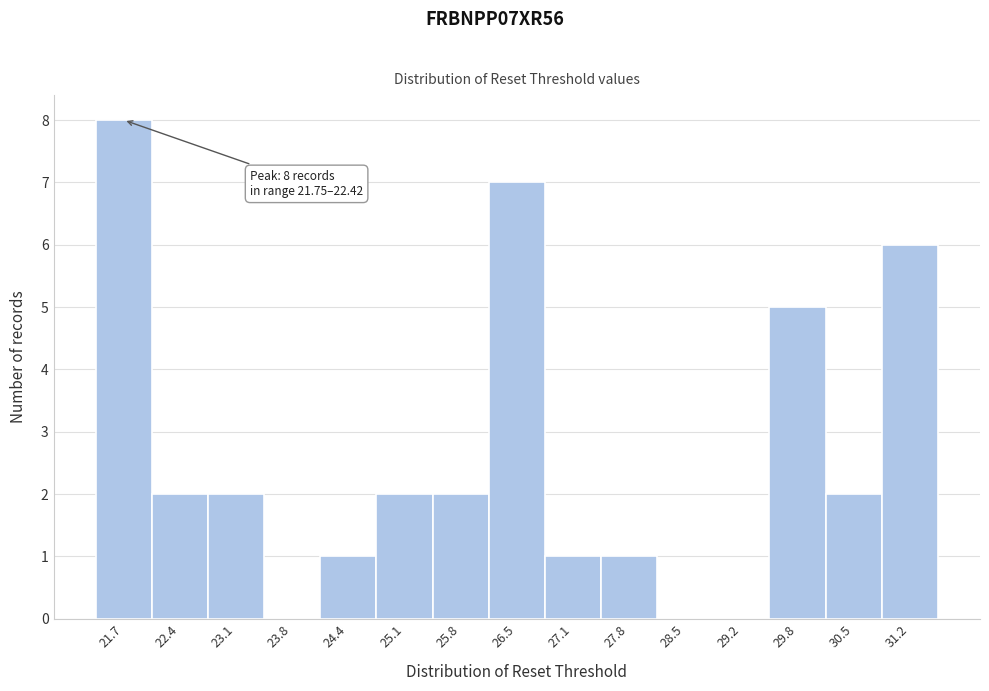

Reading left to right, list all the values displayed in this chart.

21.7=8	22.4=2	23.1=2	23.8=0	24.4=1	25.1=2	25.8=2	26.5=7	27.1=1	27.8=1	28.5=0	29.2=0	29.8=5	30.5=2	31.2=6